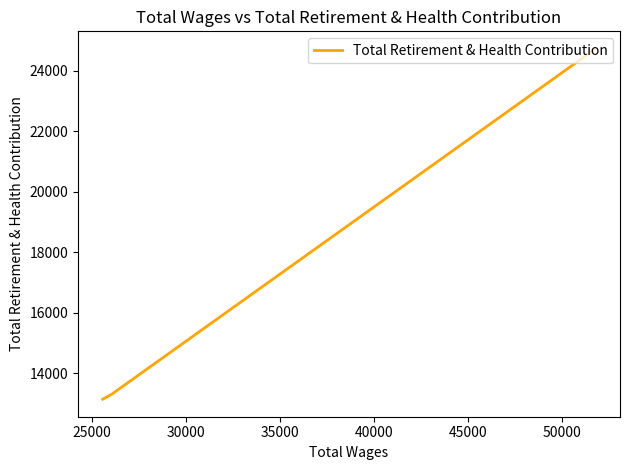

What is the greatest value displayed?

24720